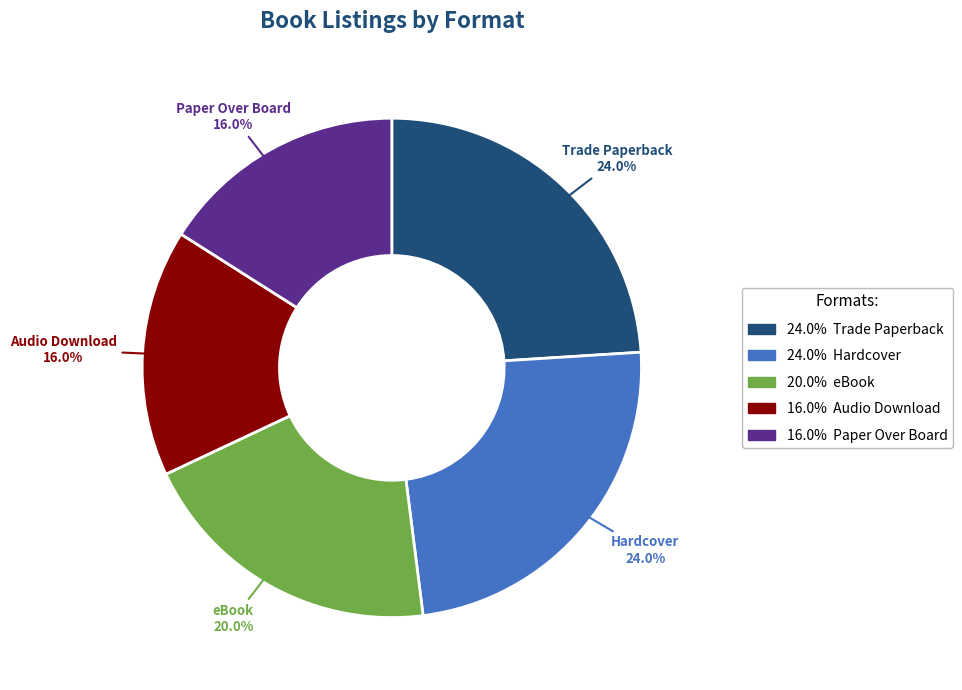

To the nearest percent, what is the average slice percentage?

20%